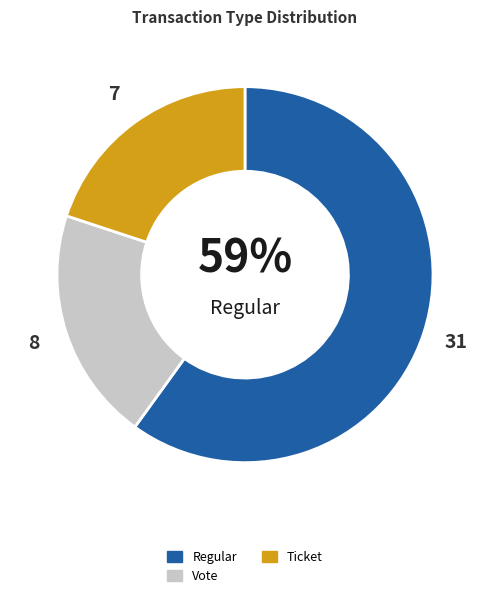

The Regular slice represents 12% of the pie. True or false?

False